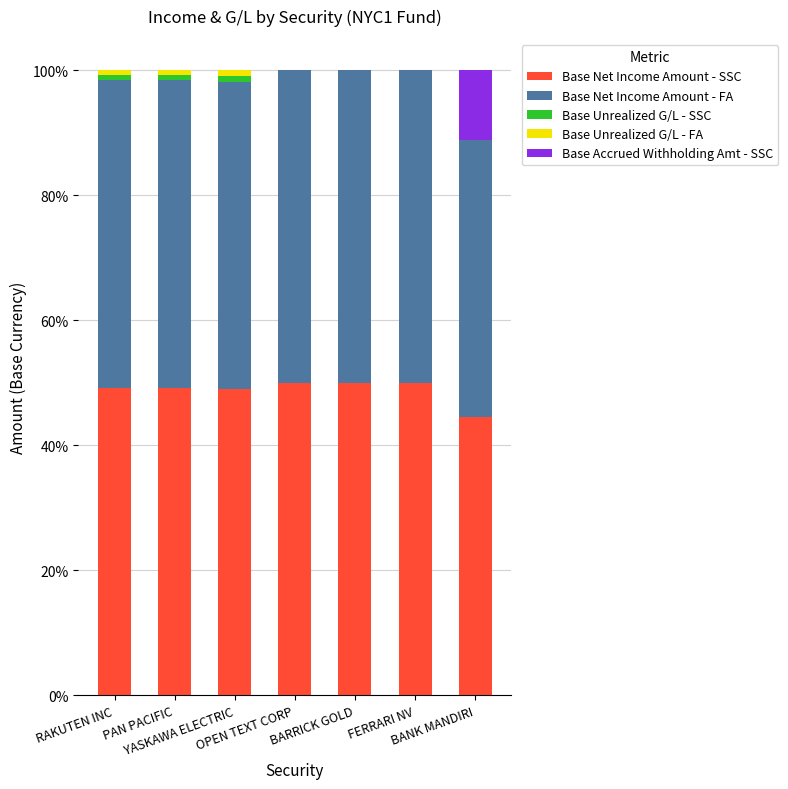

What is the highest value of the Base Net Income Amount - SSC series?

50.0